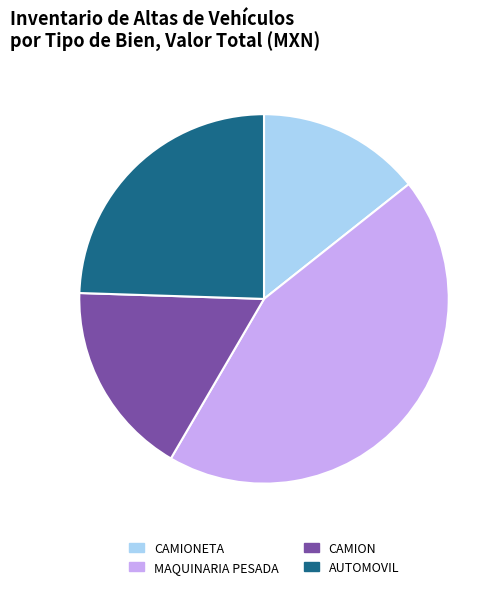

Combined, do MAQUINARIA PESADA and AUTOMOVIL account for over 50%?

Yes